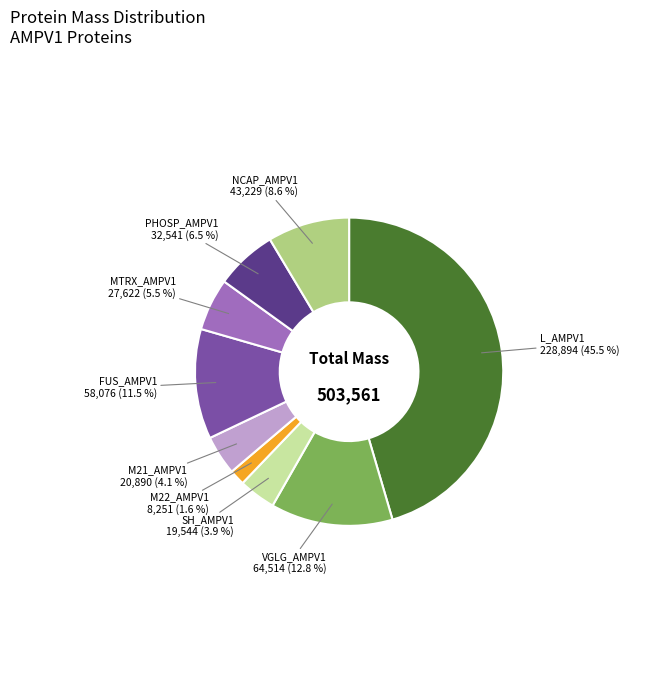

Does any single category account for the majority?

No